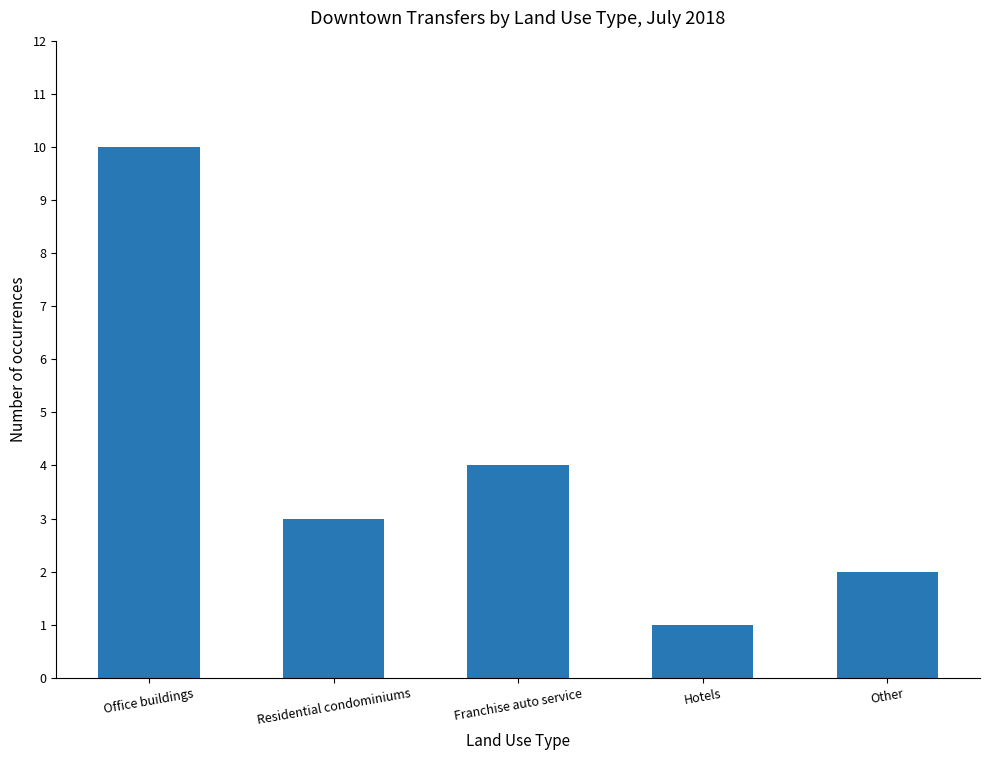

Rank the categories by value from highest to lowest.

Office buildings, Franchise auto service, Residential condominiums, Other, Hotels